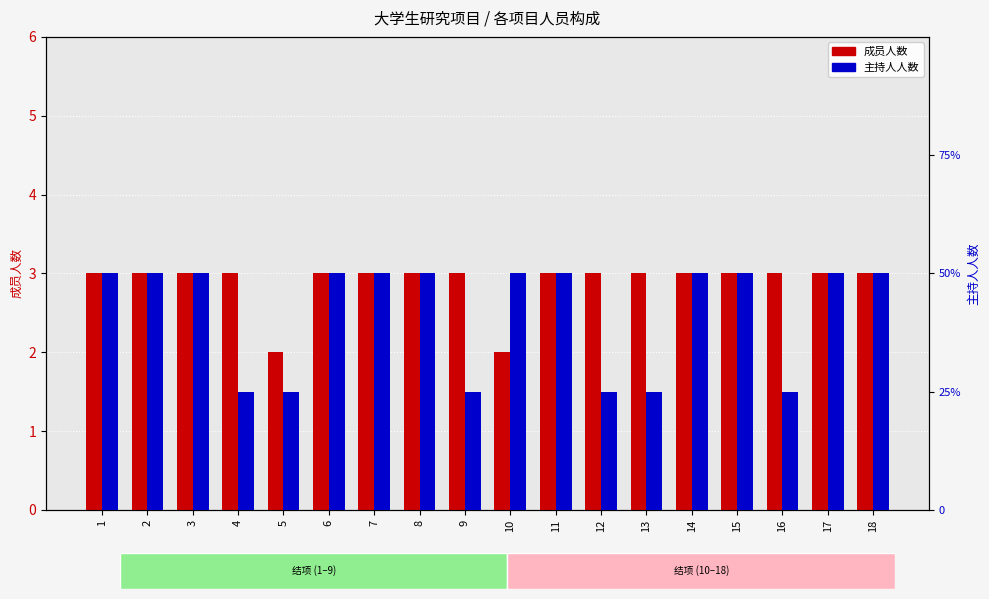

Rank the categories by 主持人人数 value from highest to lowest.

1, 2, 3, 6, 7, 8, 10, 11, 14, 15, 17, 18, 4, 5, 9, 12, 13, 16